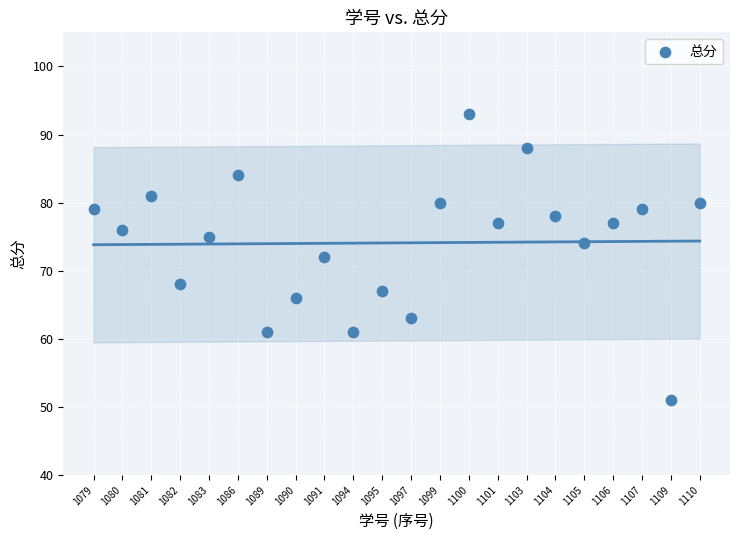

What is the range of Y values (max minus min)?

42